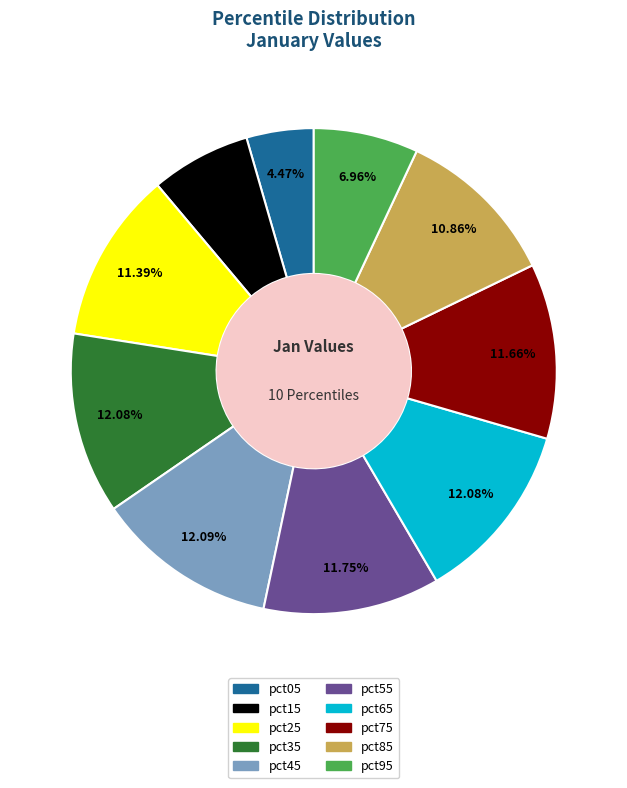

How many slices are in this pie chart?

10